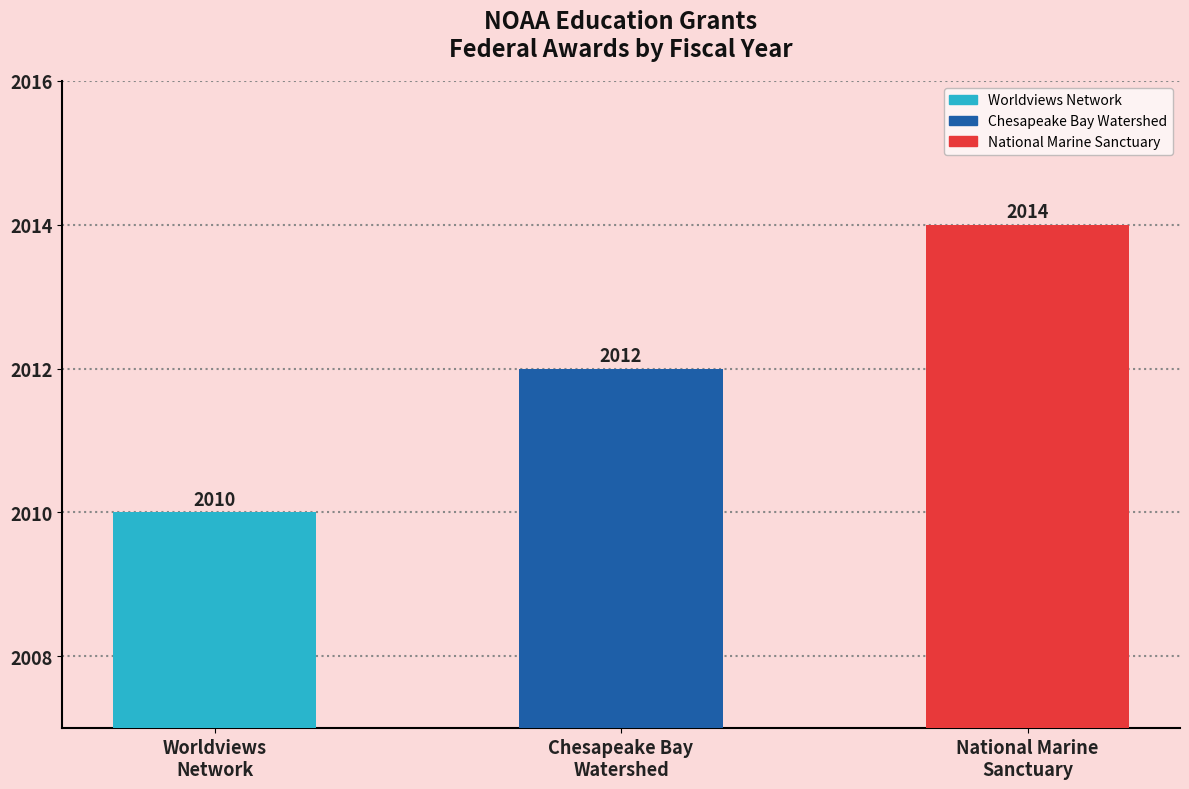

At which category does the chart reach its minimum across all series?

Worldviews Network